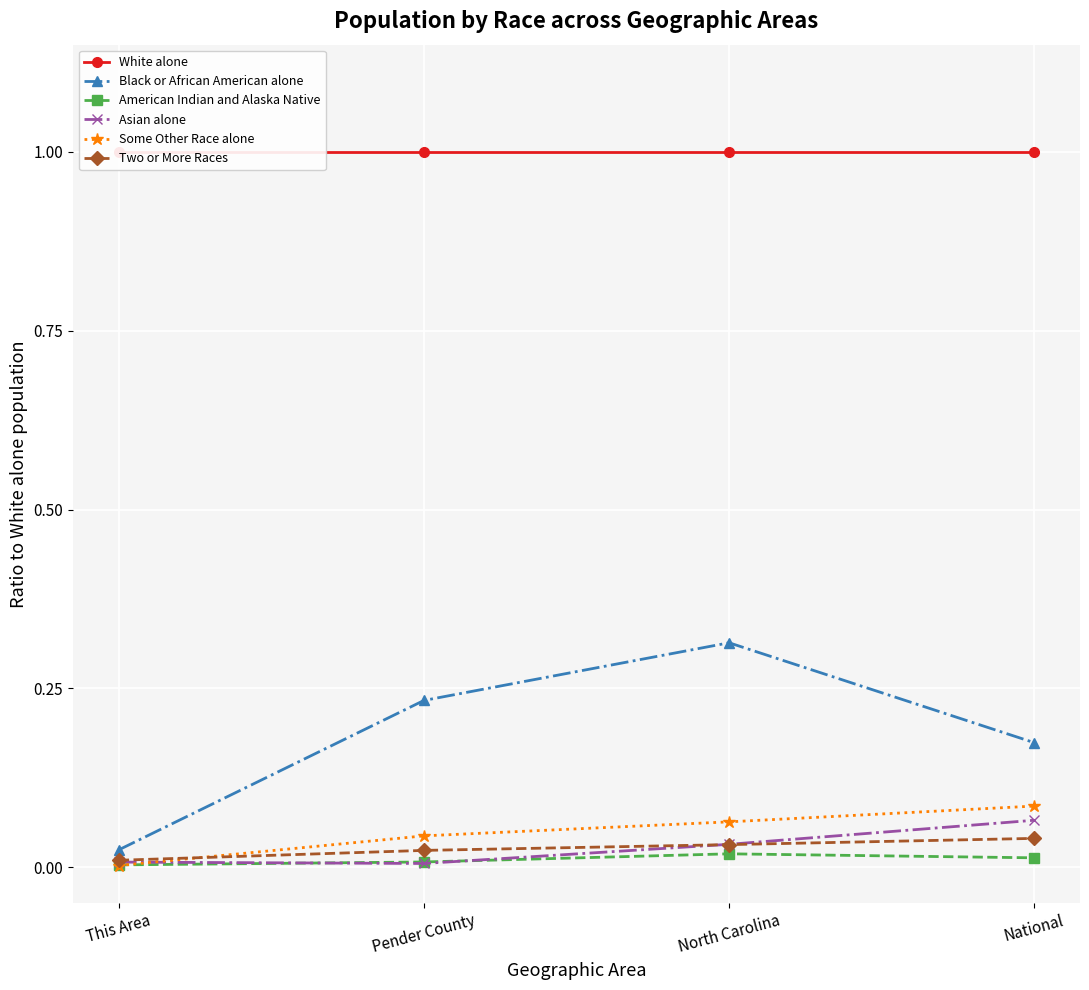

True or false: Black or African American alone and American Indian and Alaska Native cross at least once.

False